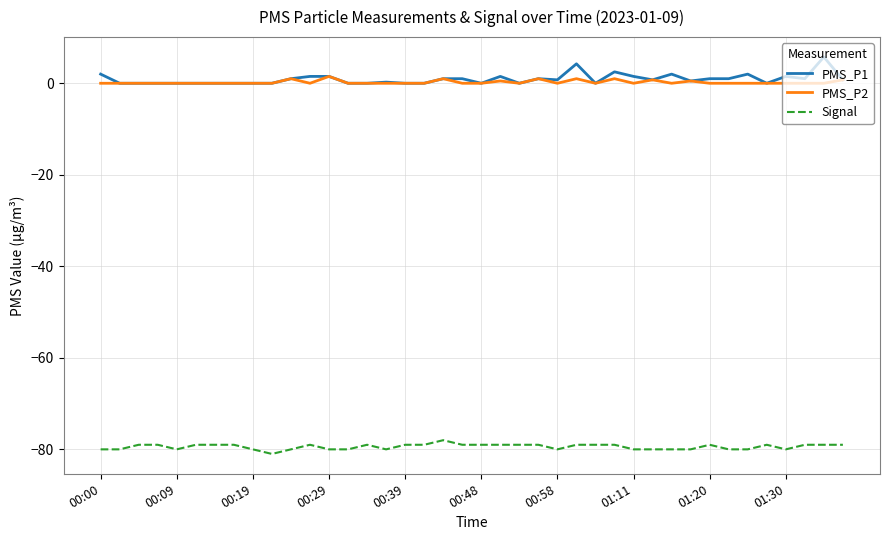

True or false: PMS_P2 has more than 2 interior local peaks.

True